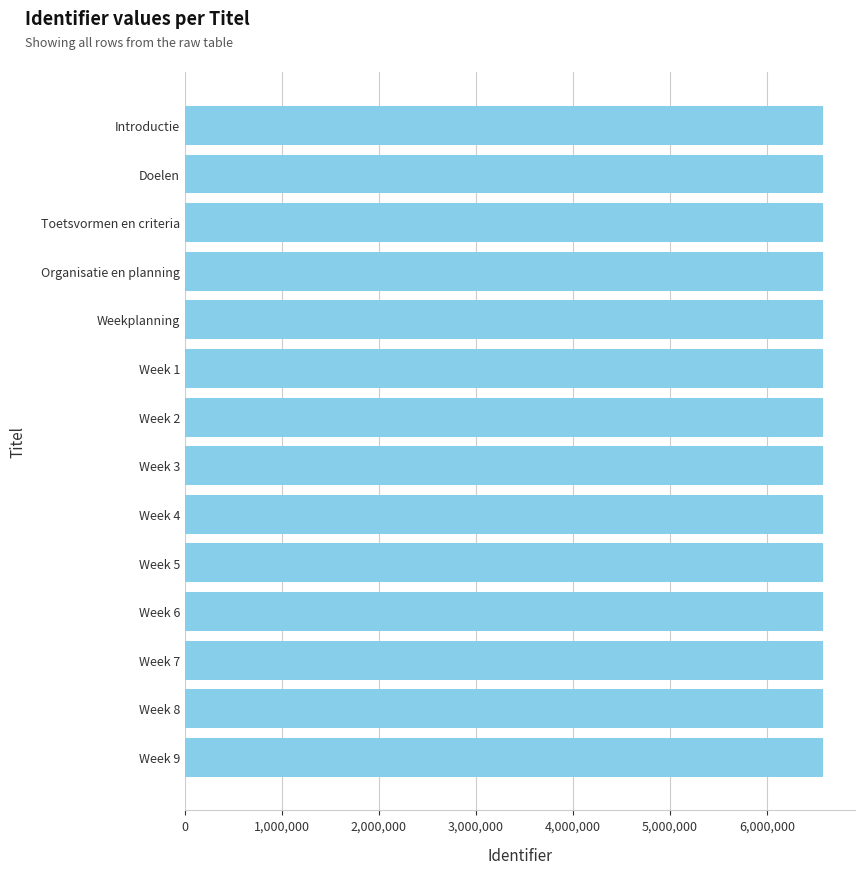

What value does the data have at Introductie?

6578558